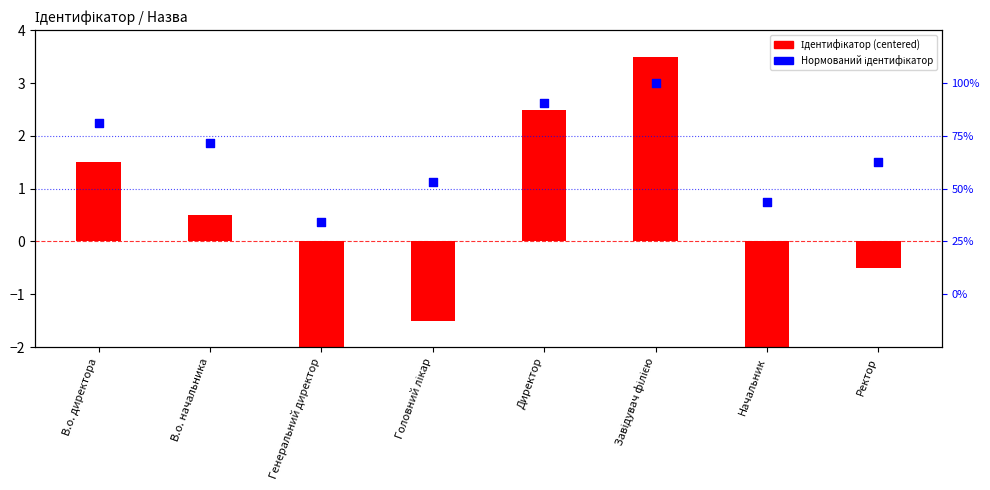

Which series contains the highest Y value?

Ідентифікатор (centered)